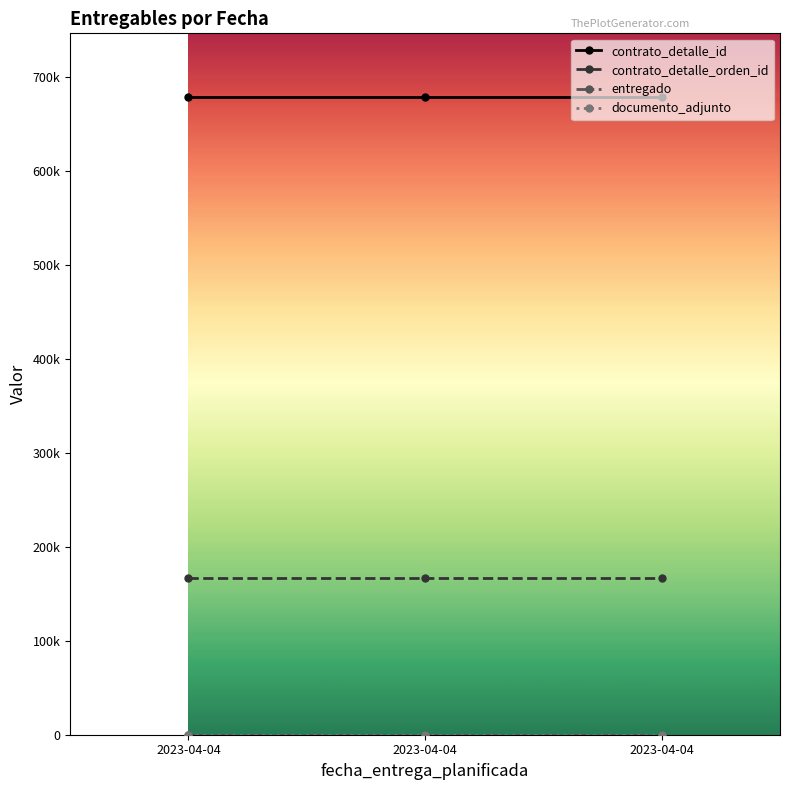

What is the value of the contrato_detalle_orden_id point at the 3rd from the left?

166876